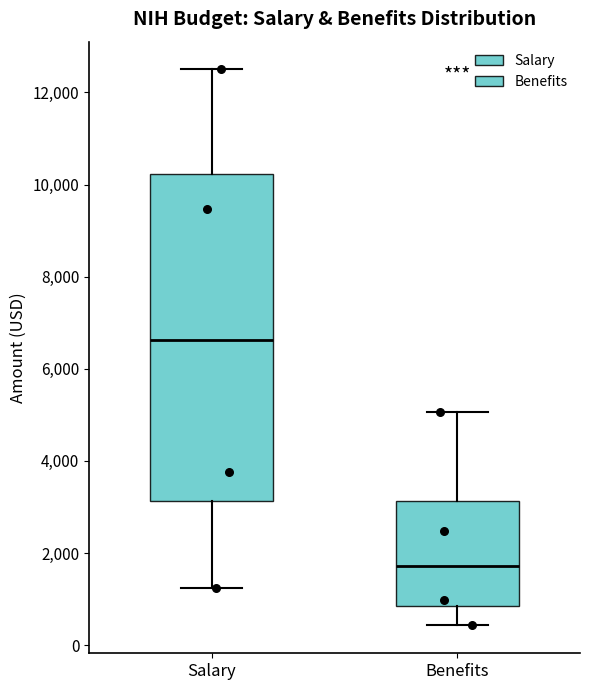

Comparing the boxes themselves (not the whiskers), which one is the tallest?

Salary